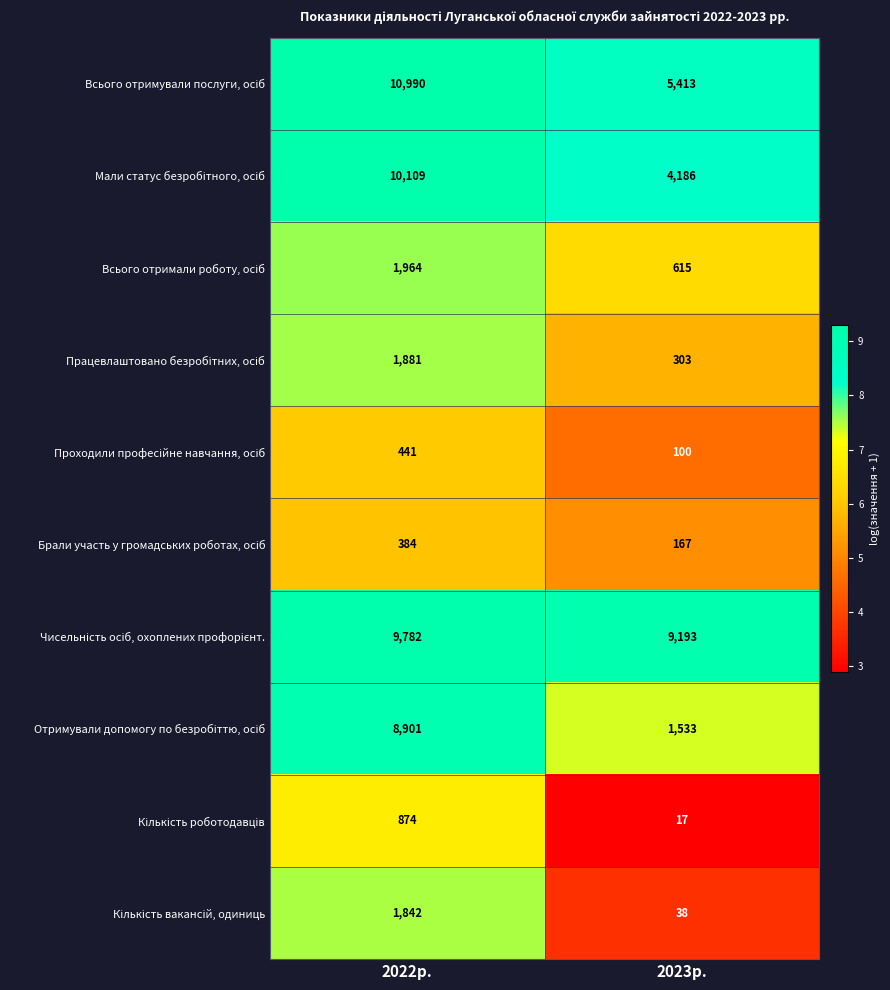

What is the difference between the highest and lowest values at 2023р.?

9176